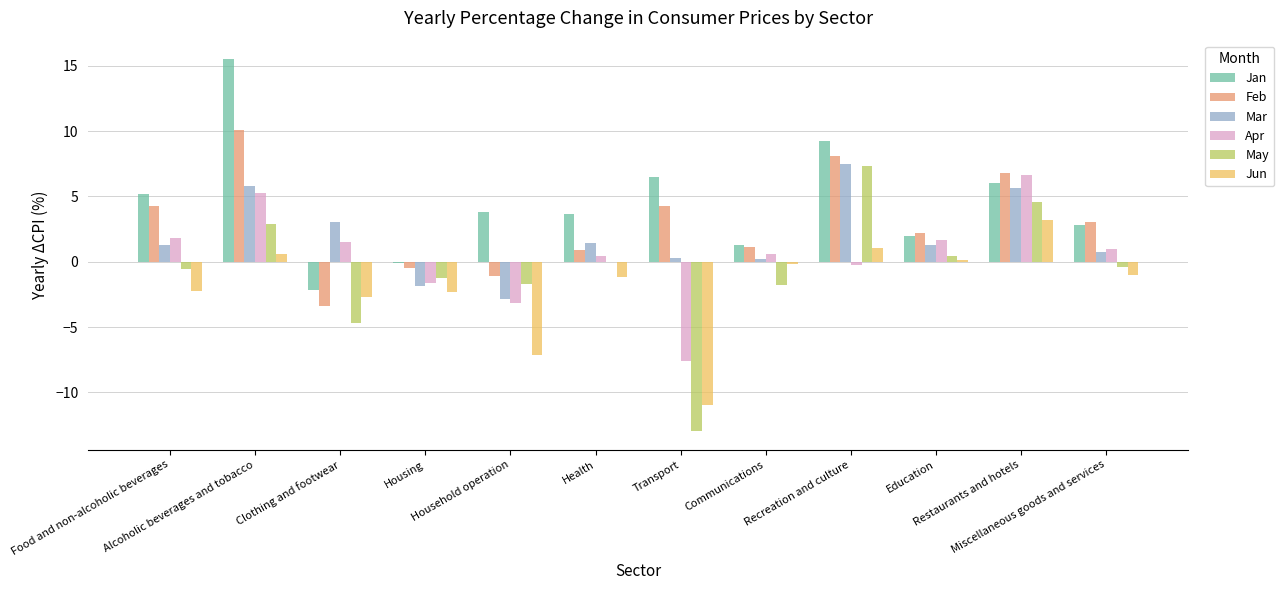

Count the number of data series in this chart.

6